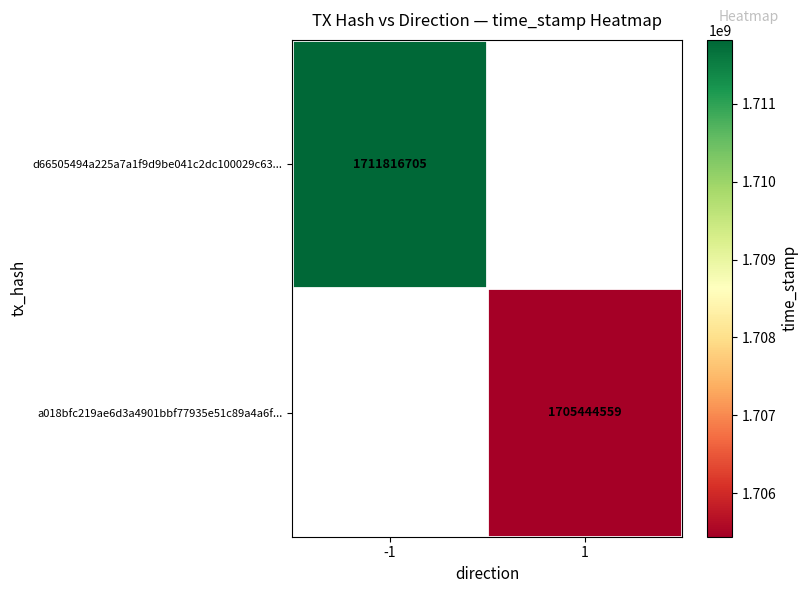

True or false: a018bfc219ae6d3a4901bbf77935e51c89a4a6f... has a value of 2642918668.7 at 1.

False